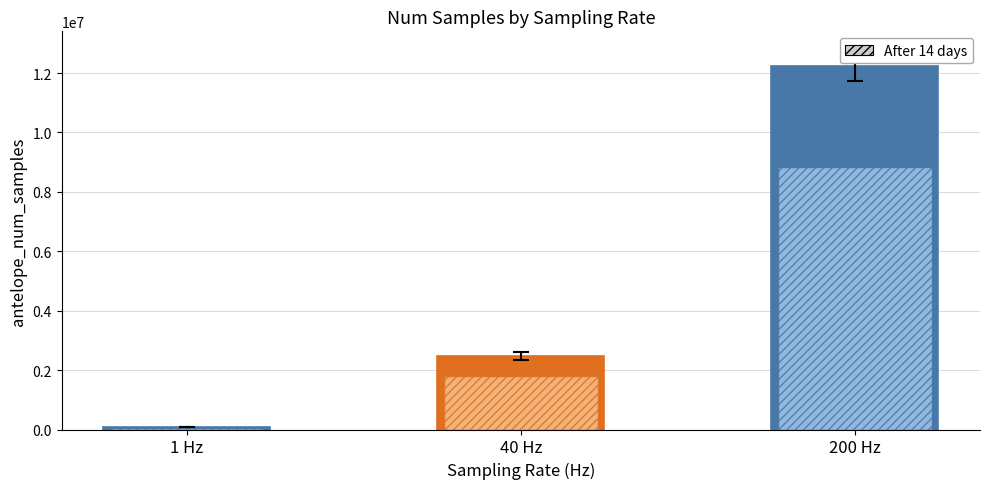

What is the sum of the All samples values at 1 Hz and 200 Hz?

12341095.3